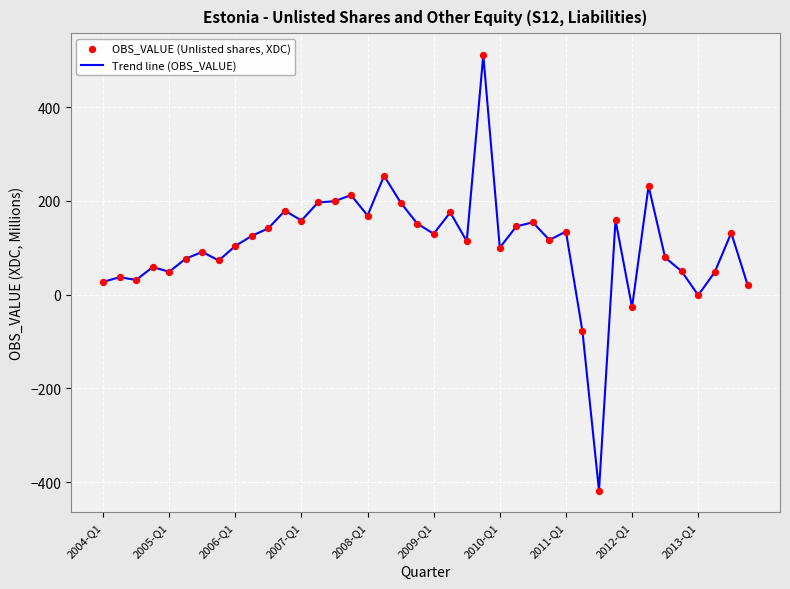

What is the minimum value shown in the chart?

-417.7